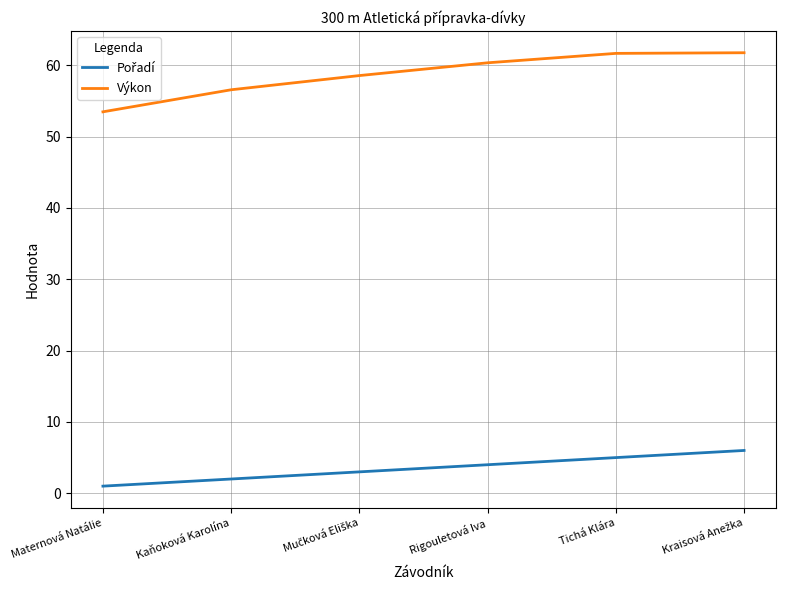

What is the sum of all Výkon values?

352.3